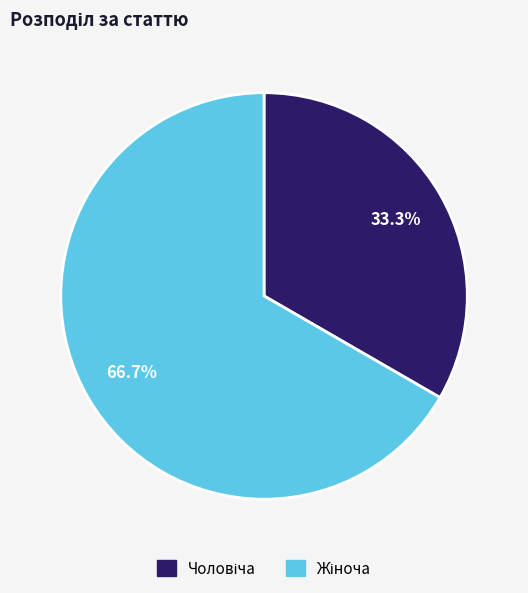

Is there a majority slice in this chart?

Yes